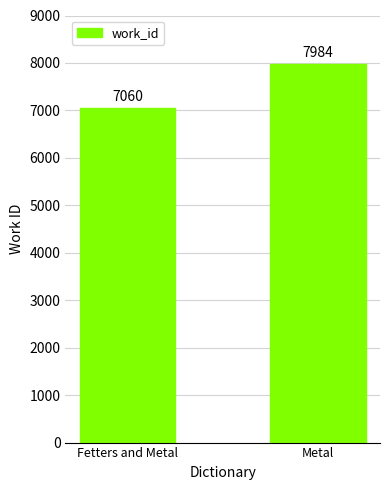

Rank the categories by value from highest to lowest.

Metal, Fetters and Metal